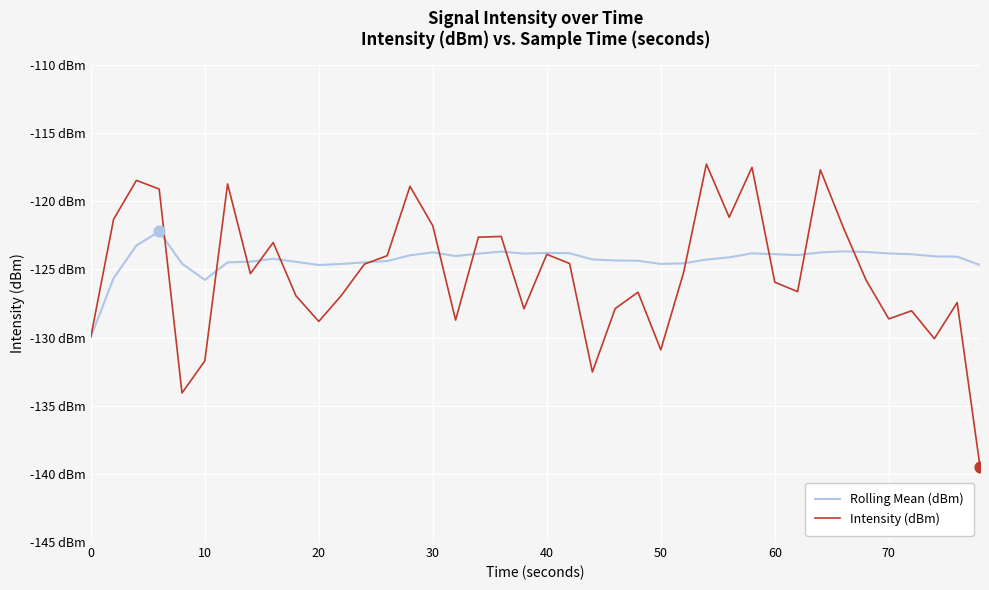

Which series has the largest total across all categories?

Rolling Mean (dBm)